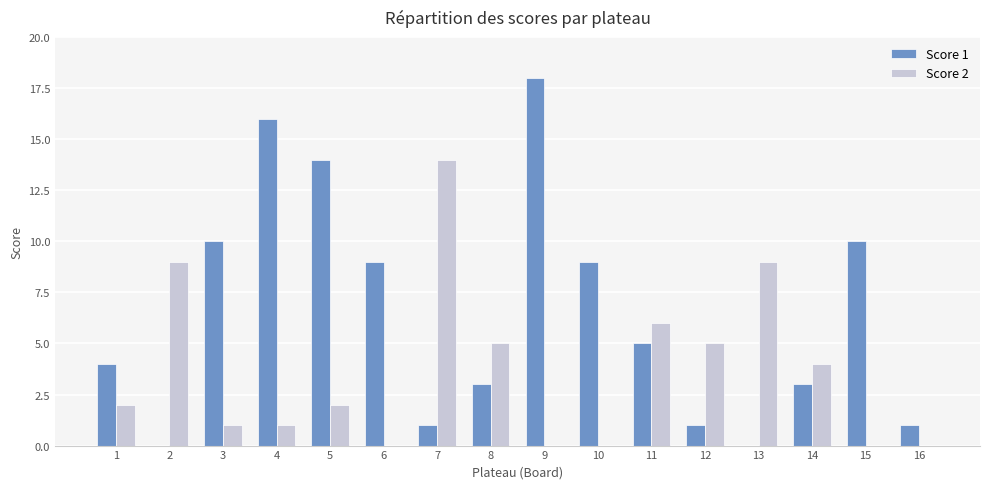

What are all the series names shown in the legend?

Score 1, Score 2